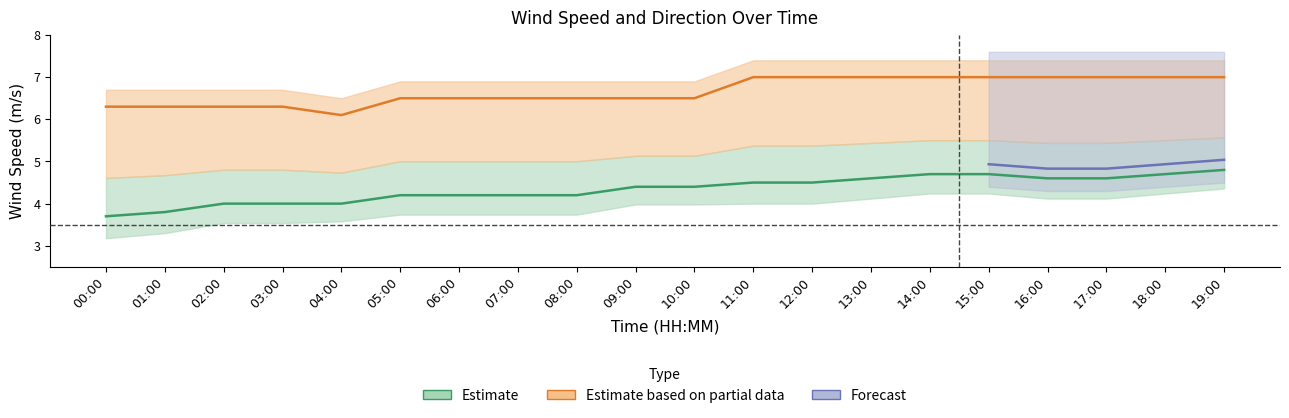

What is the sum of the wind_spd_max values at 17:00 and 02:00?

13.3